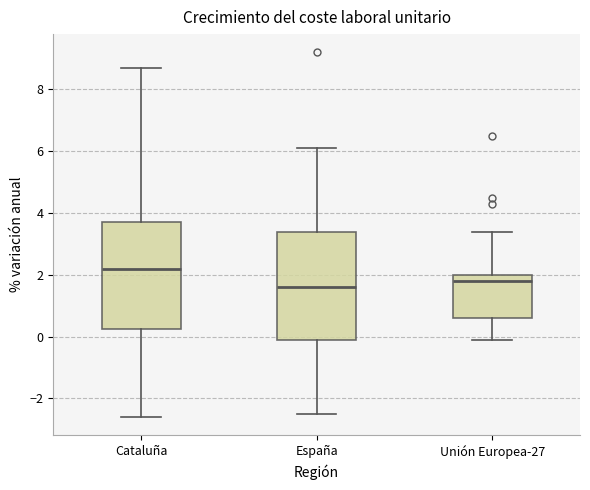

Reading left to right, transcribe this box plot: for each box, give where its median line is, the range the box spans, and where its two whiskers end, as read against the y-axis. The values are not printed on the chart, so give them approximately, as read against the axis.

Cataluña: median 2.2, box 0.2 to 3.8, whiskers -2.6 to 8.8
España: median 1.6, box 0.0 to 3.4, whiskers -2.4 to 6.2
Unión Europea-27: median 1.8, box 0.6 to 2.0, whiskers 0.0 to 3.4